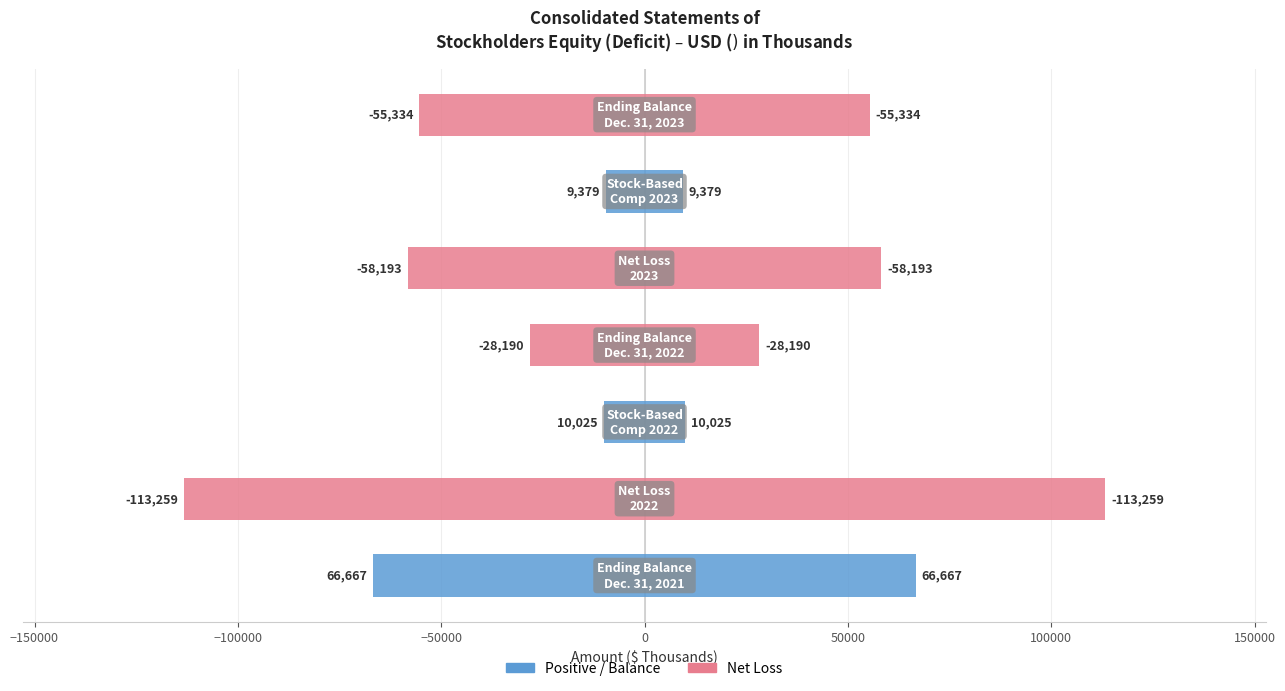

Reading right to left, transcribe all the data shown in this chart.

Left: -55334	-9379	-58193	-28190	-10025	-113259	-66667
Right: 55334	9379	58193	28190	10025	113259	66667